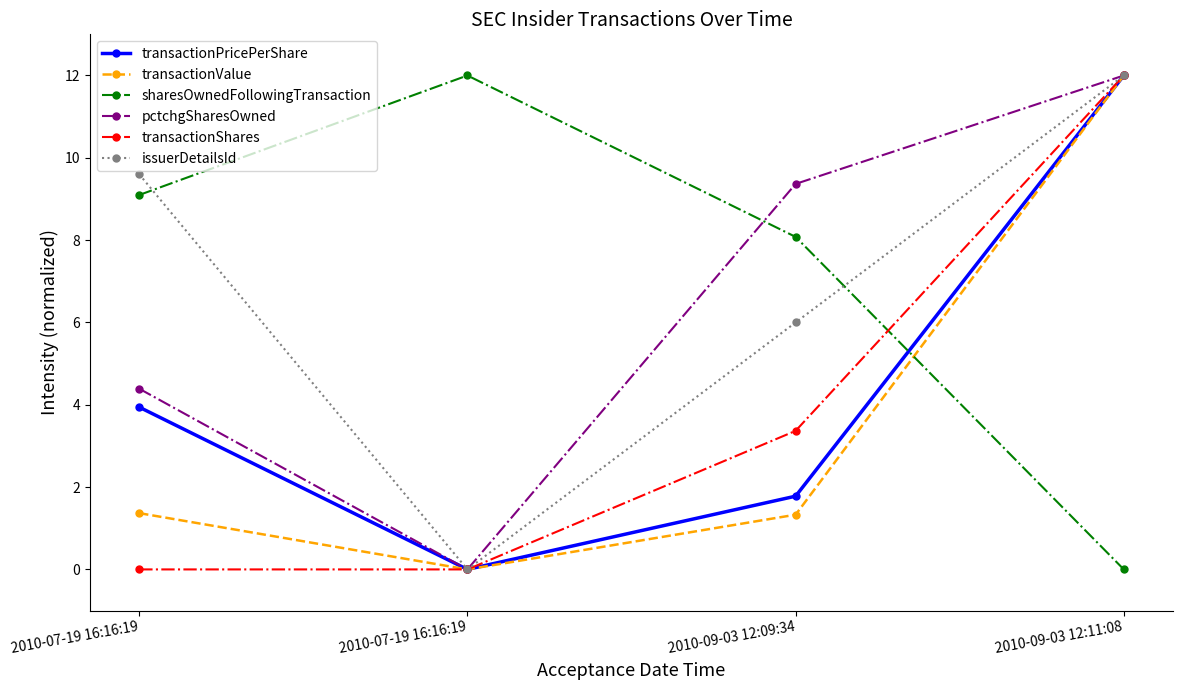

The transactionValue series shows 5.4 at 2010-07-19 16:16:19. True or false?

False